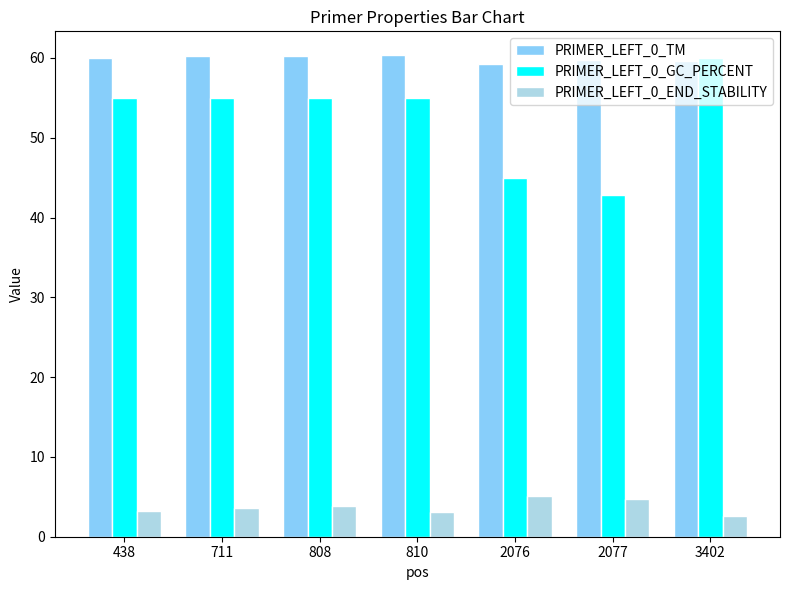

What are all the series names shown in the legend?

PRIMER_LEFT_0_TM, PRIMER_LEFT_0_GC_PERCENT, PRIMER_LEFT_0_END_STABILITY